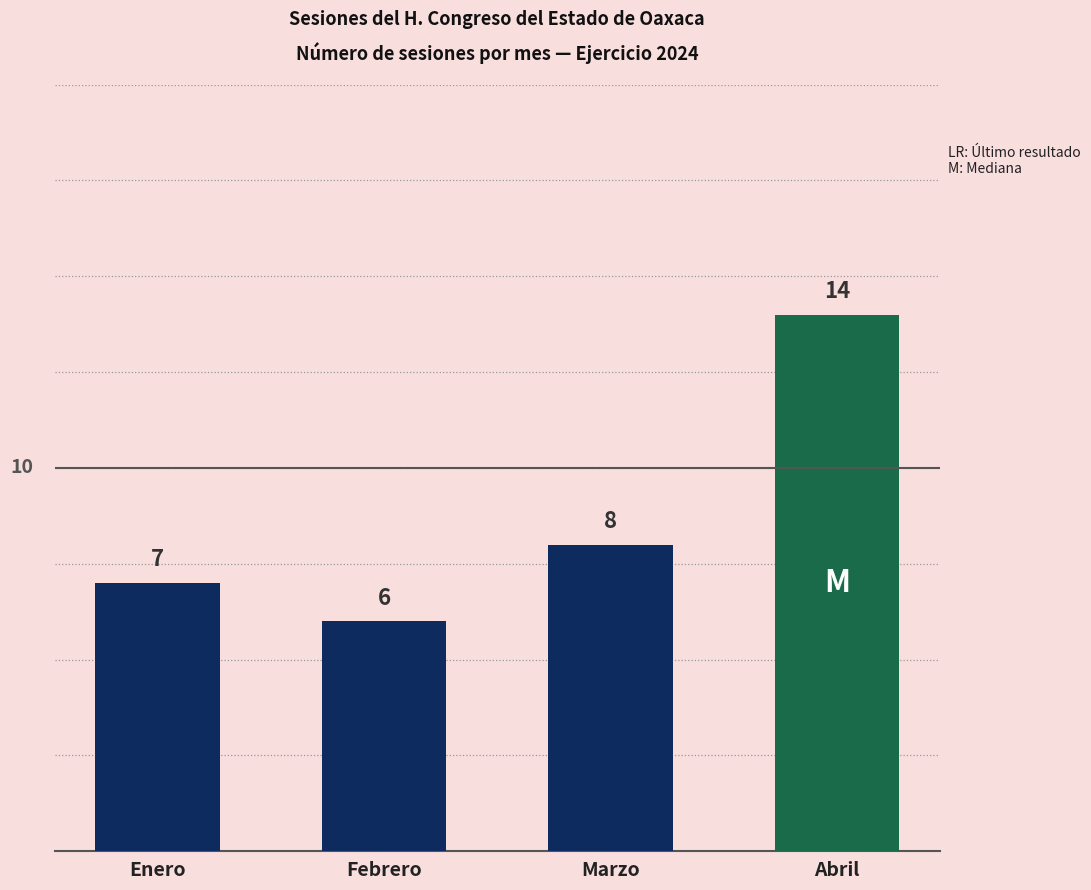

Where is the data nearest to the value 10?

Marzo